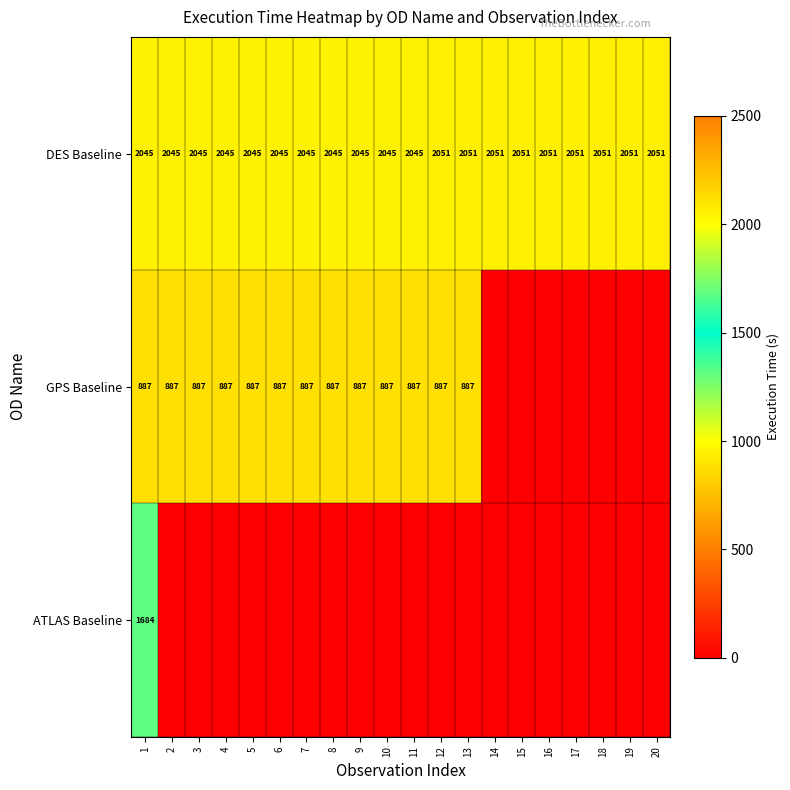

How many DES Baseline values are between 2045 and 2051?

20